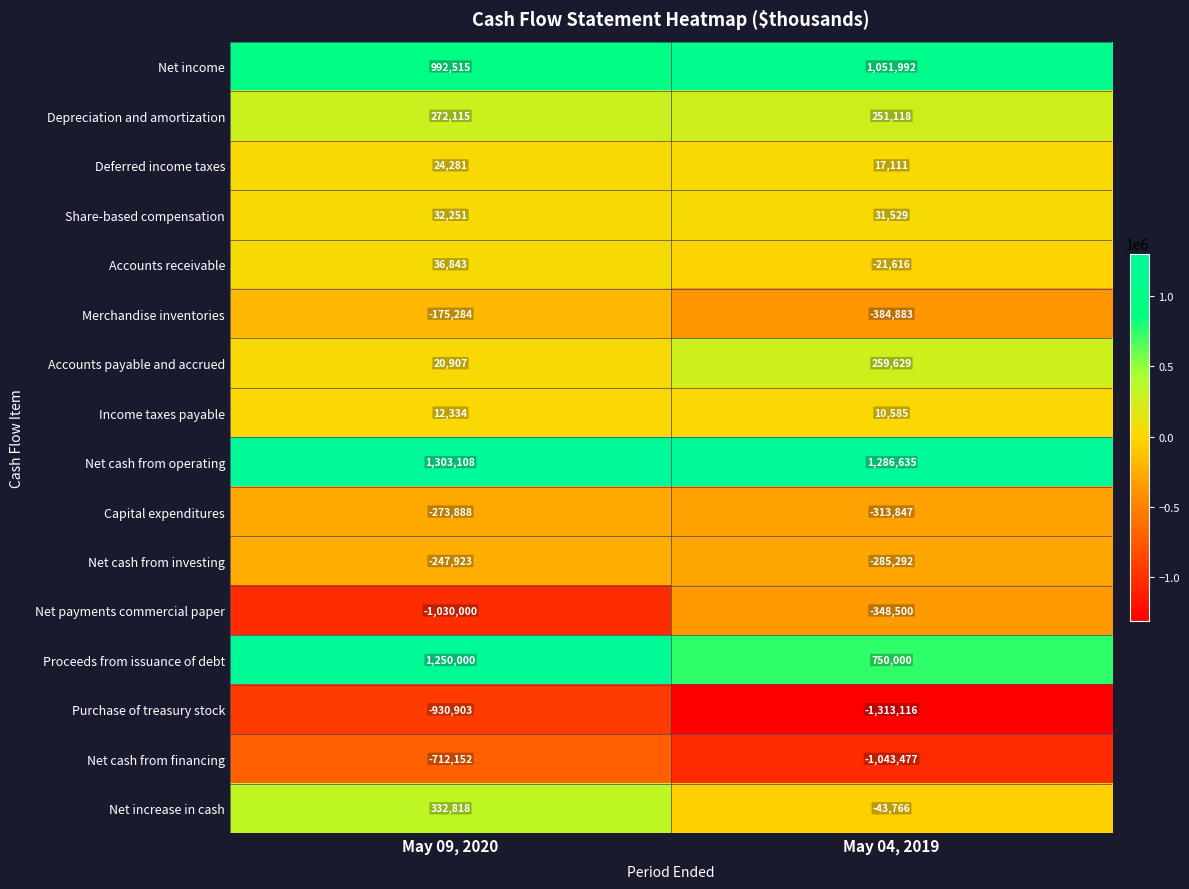

At which label does Depreciation and amortization reach its peak?

May 09, 2020